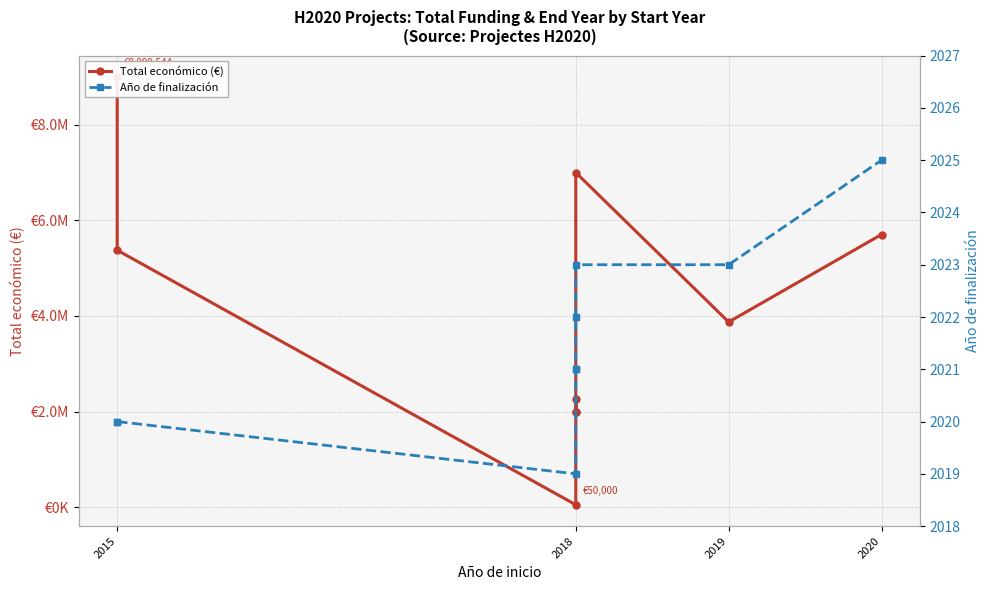

True or false: Año de finalización has more than 2 points higher than both neighbors.

False